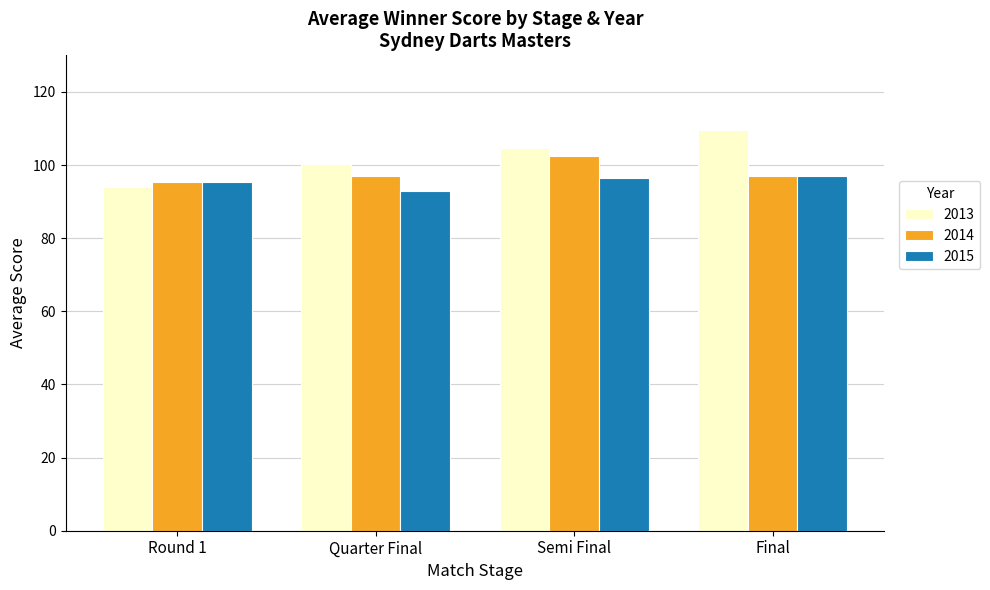

Rank the series by their maximum value, from lowest to highest.

2015, 2014, 2013